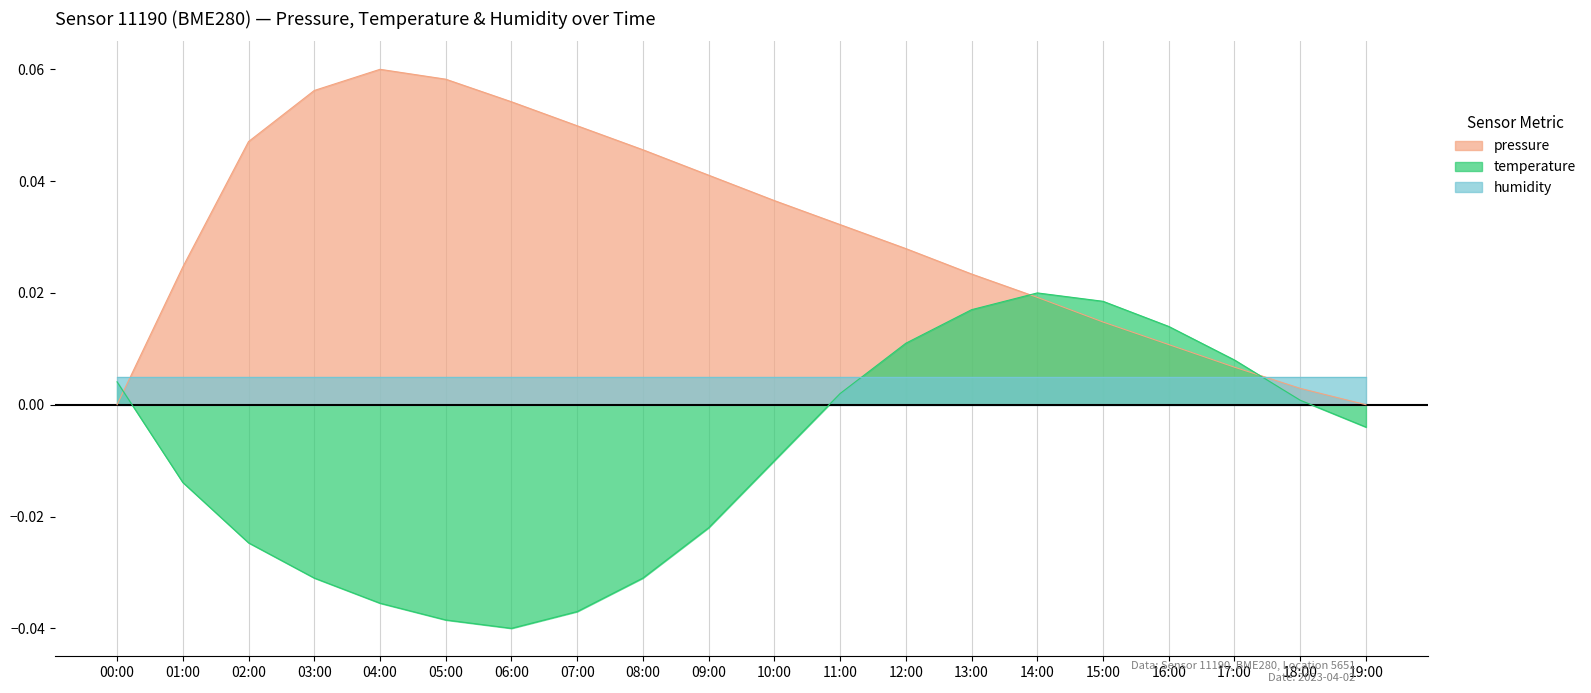

After their last crossing, which series has the higher values: temperature or pressure?

pressure